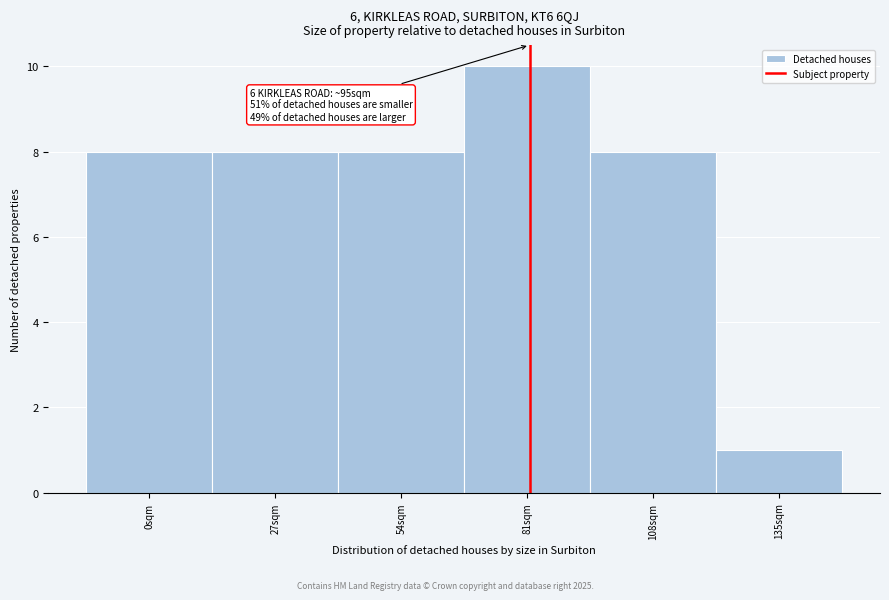

Reading left to right, list all the values displayed in this chart.

0sqm=8	27sqm=8	54sqm=8	81sqm=10	108sqm=8	135sqm=1